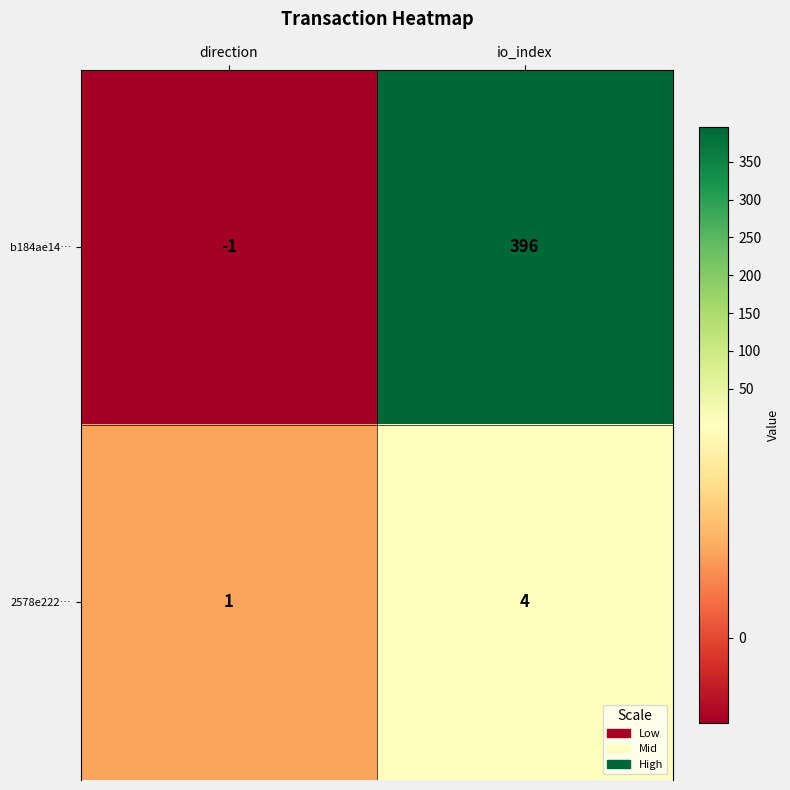

What is the approximate value of b184ae14… at io_index, to the nearest 5?

395